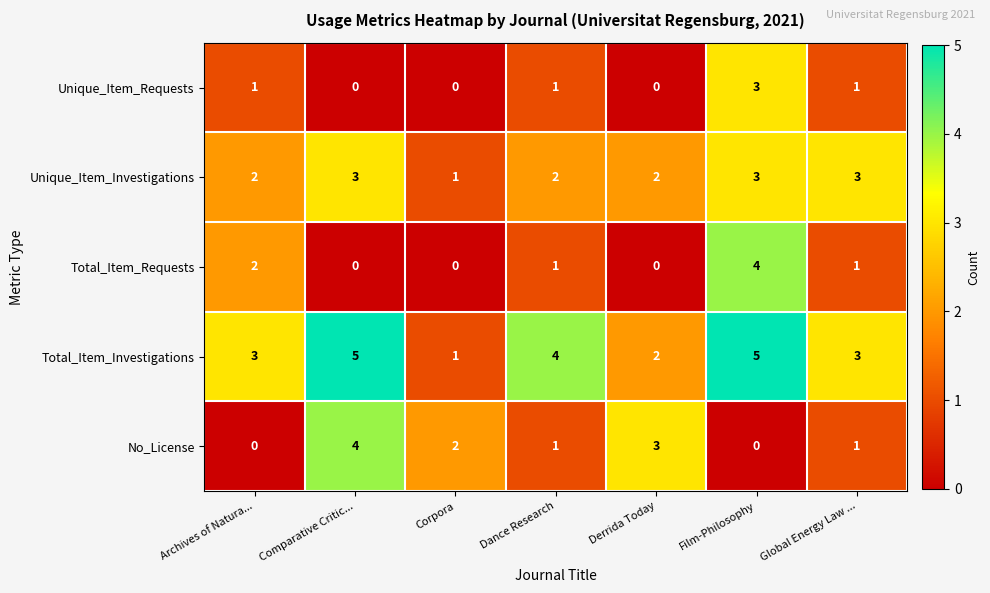

What is the sum of all Total_Item_Investigations values?

23